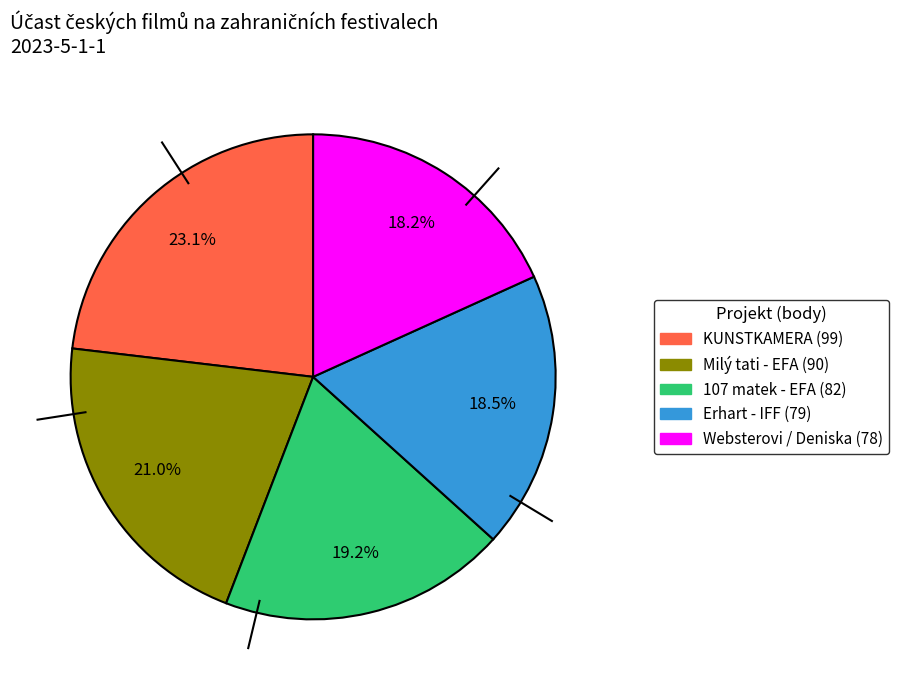

How many slices are in this pie chart?

5